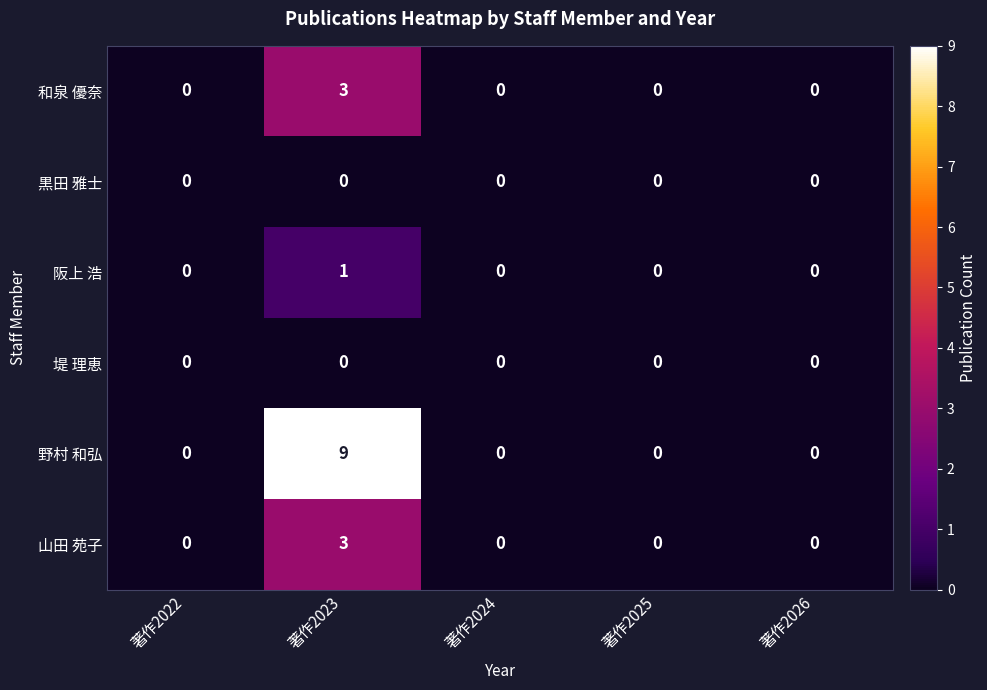

Reading left to right, extract all data points from this chart.

和泉 優奈: 著作2022=0	著作2023=3	著作2024=0	著作2025=0	著作2026=0
黒田 雅士: 著作2022=0	著作2023=0	著作2024=0	著作2025=0	著作2026=0
阪上 浩: 著作2022=0	著作2023=1	著作2024=0	著作2025=0	著作2026=0
堤 理恵: 著作2022=0	著作2023=0	著作2024=0	著作2025=0	著作2026=0
野村 和弘: 著作2022=0	著作2023=9	著作2024=0	著作2025=0	著作2026=0
山田 苑子: 著作2022=0	著作2023=3	著作2024=0	著作2025=0	著作2026=0